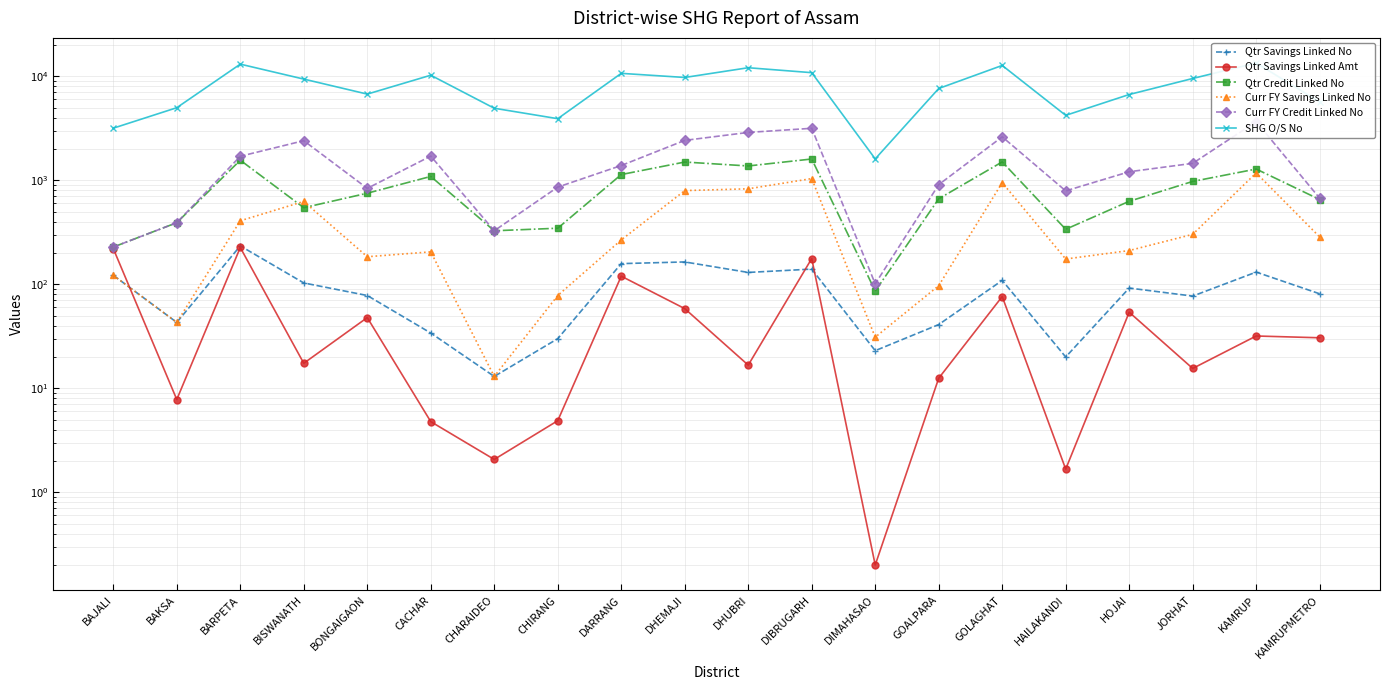

What are all the series names shown in the legend?

Qtr Savings Linked No, Qtr Savings Linked Amt, Qtr Credit Linked No, Curr FY Savings Linked No, Curr FY Credit Linked No, SHG O/S No